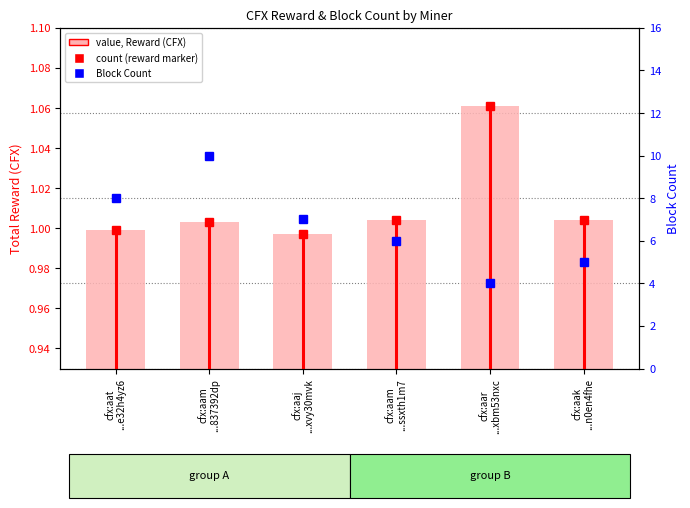

Is it true that the value at cfx:aaj
...xvy30mvk is 1.0?

True